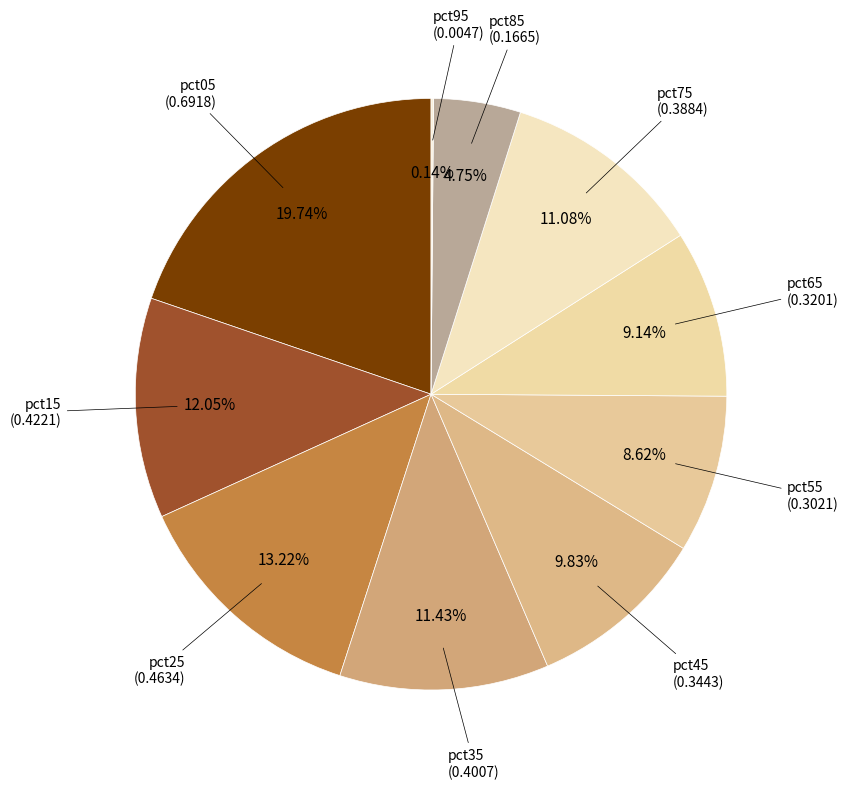

Do pct75 and pct35 together represent more than half of the pie?

No